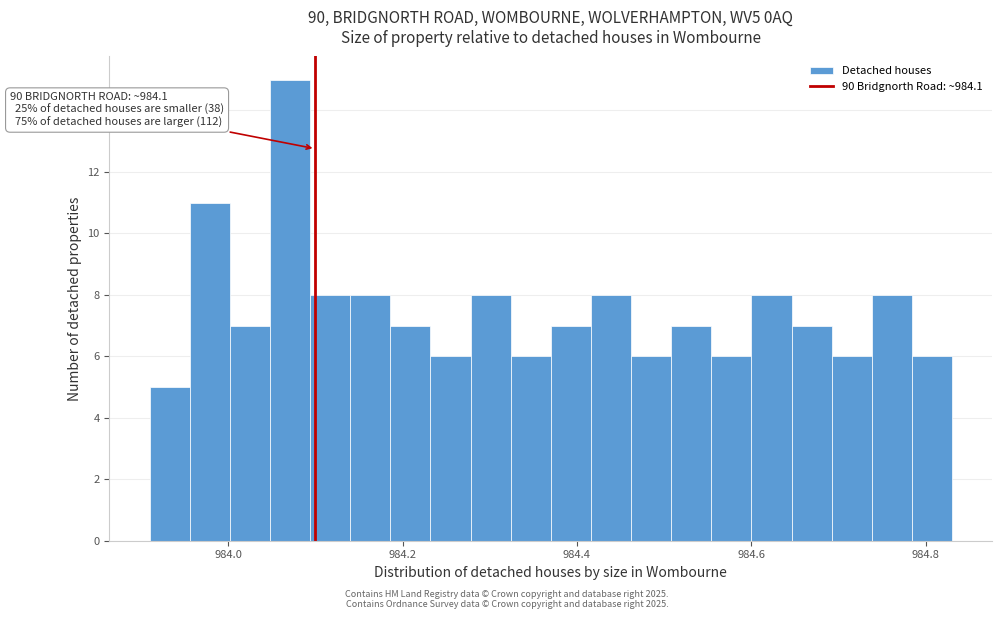

Around what value on the x-axis is the tallest bar? Give the approximate position of its centre, as read against the axis.

984.08